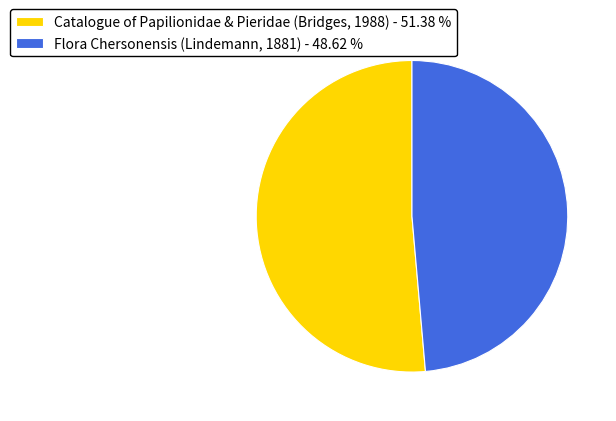

Does Catalogue of Papilionidae & Pieridae (Bridges, 1988) - 51.38 % account for over 50% of the chart?

Yes